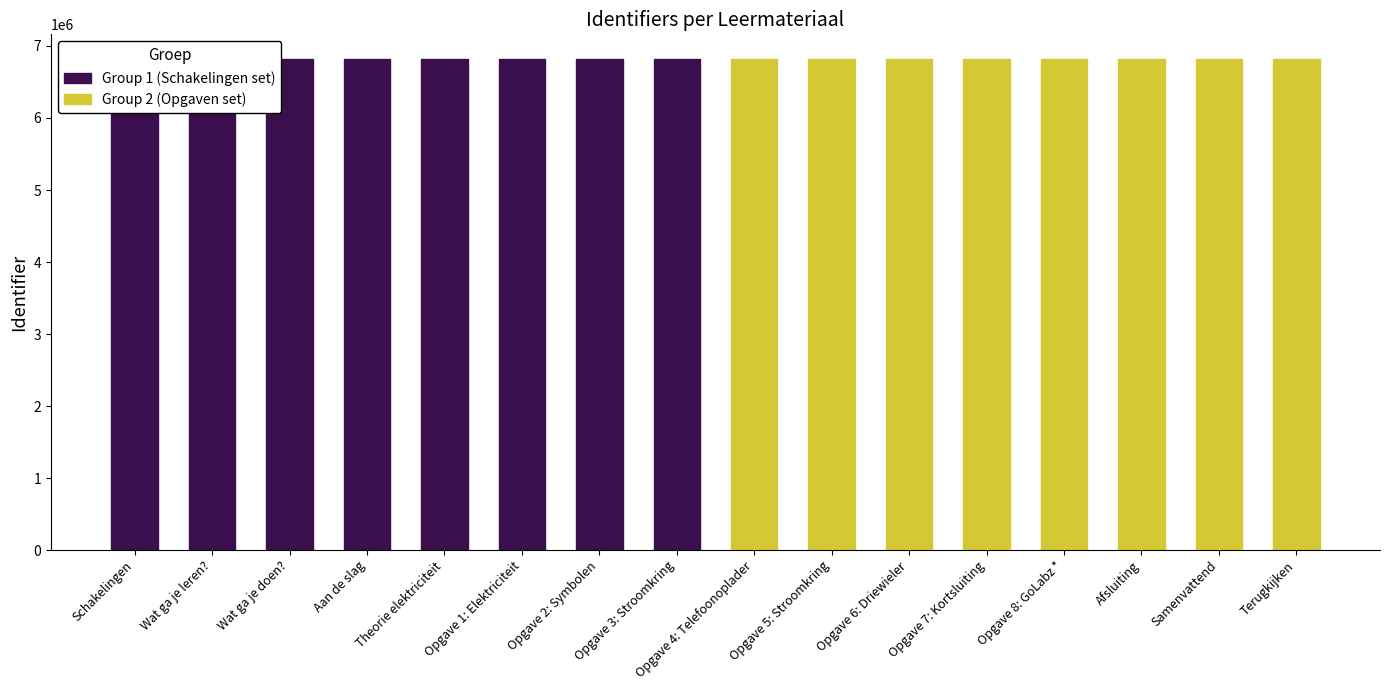

How many values in the Group 1 (Schakelingen set) series are below 6820576?

4